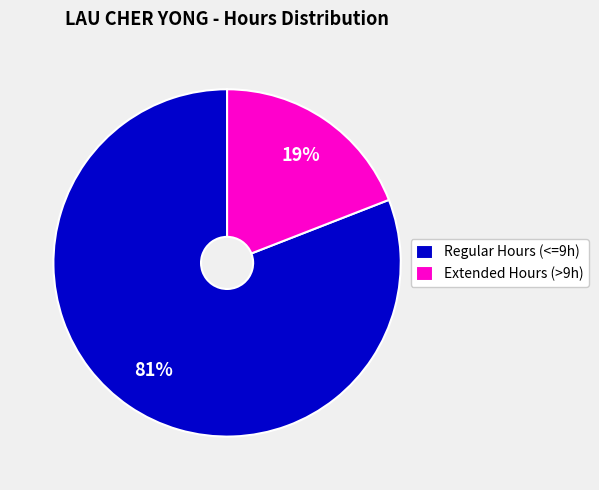

What percentage is the Regular Hours (<=9h) slice, to the nearest percent?

81%